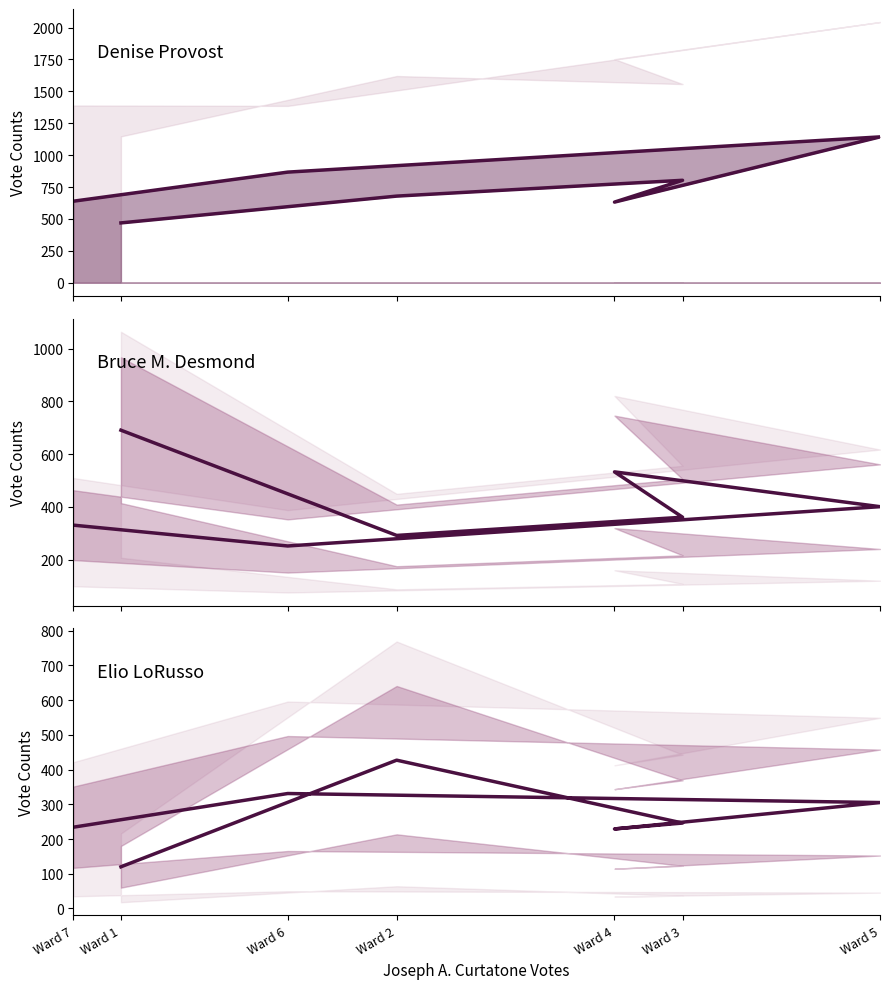

What is the sum of the Elio LoRusso values at Ward 2 and Ward 1?

547